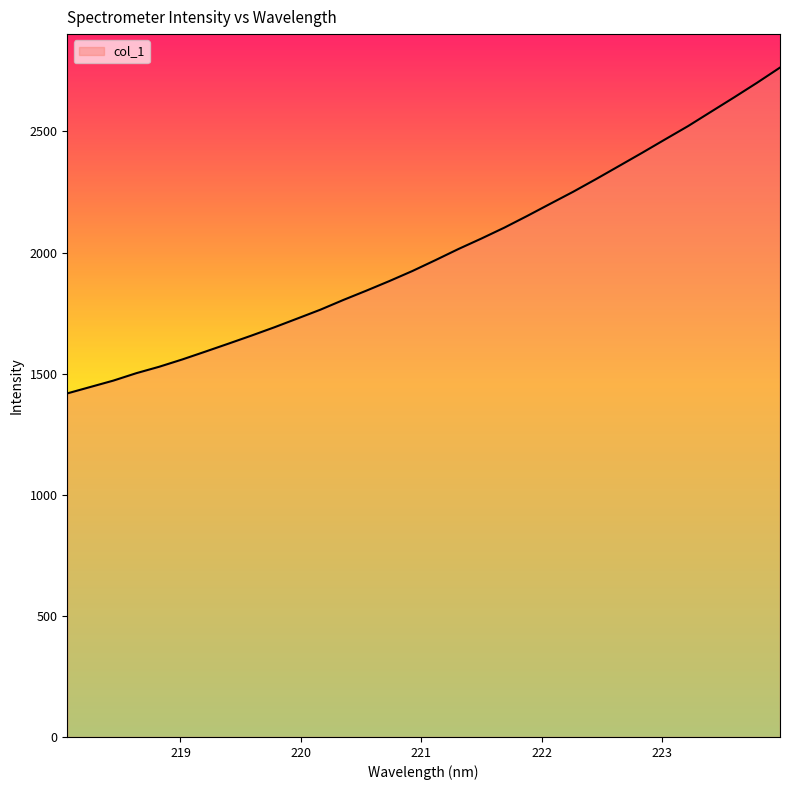

What is the smallest value displayed?

1418.4